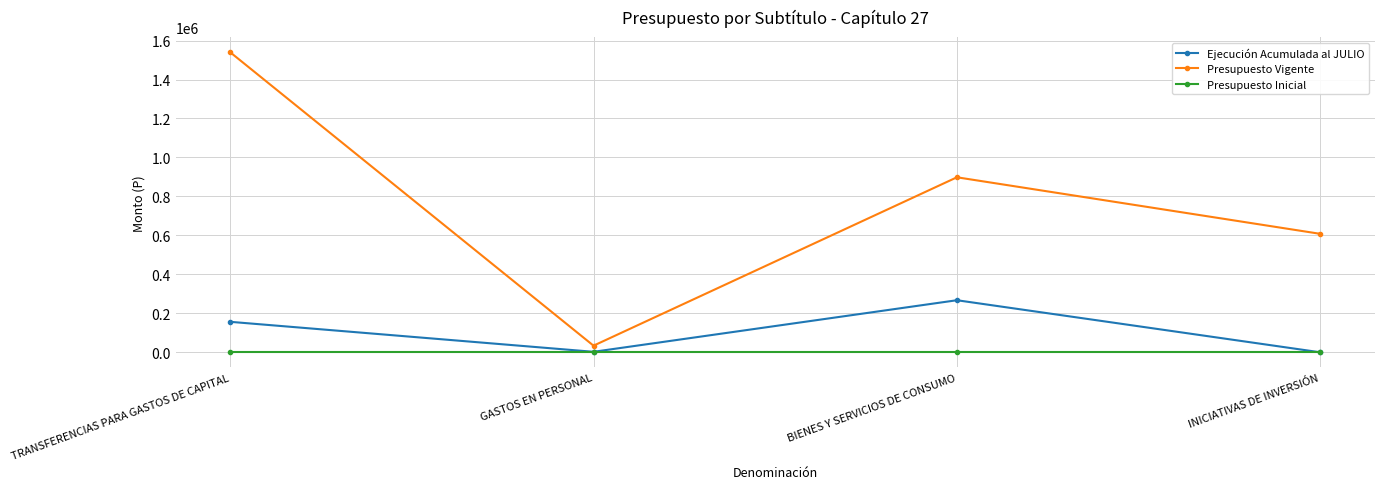

What is the lowest value of the Presupuesto Vigente series?

34000